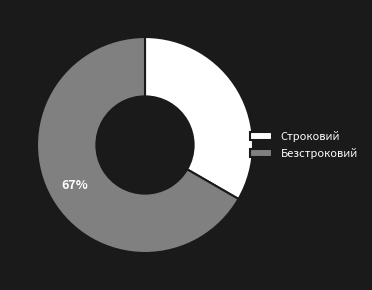

Which slice is the smallest?

Строковий